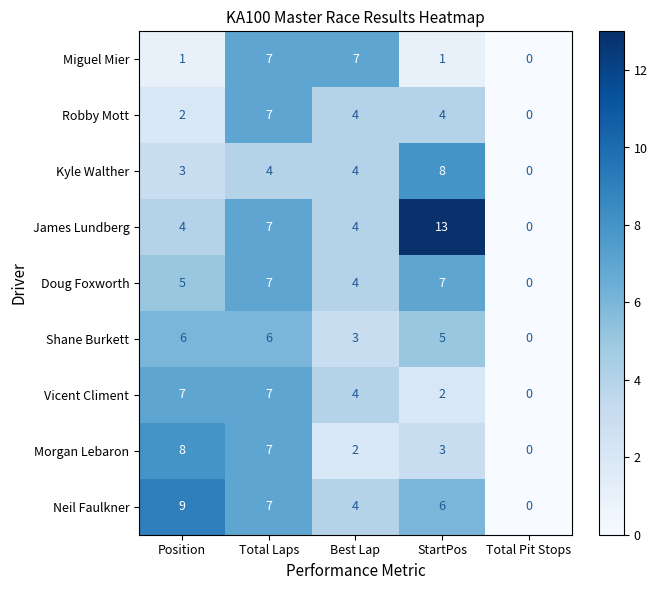

What is the total value across all series at Total Laps?

59